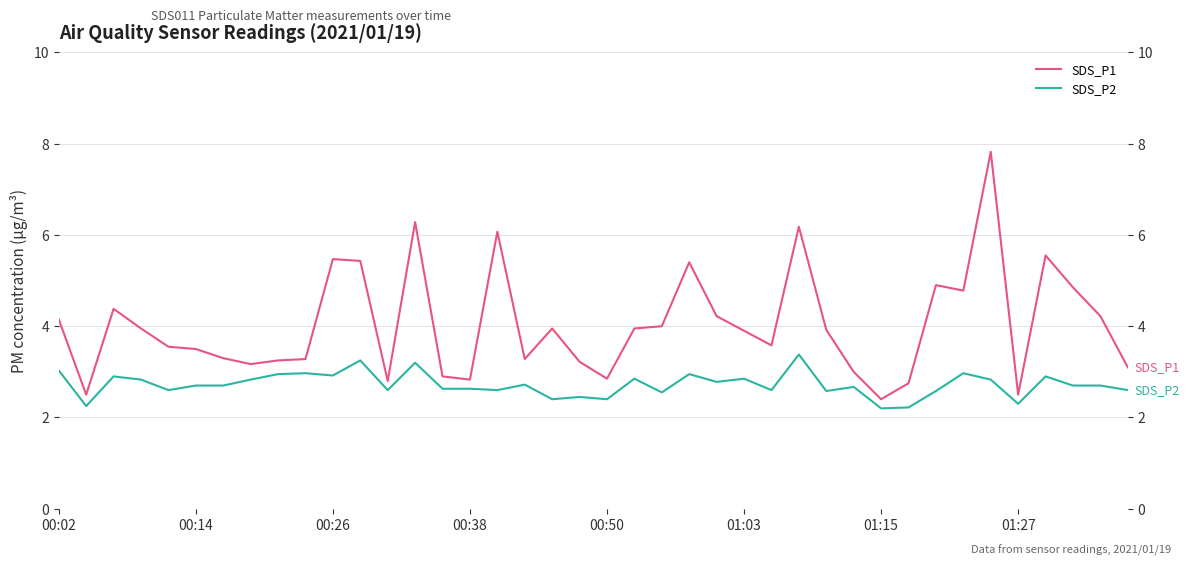

What are all the series names shown in the legend?

SDS_P1, SDS_P2